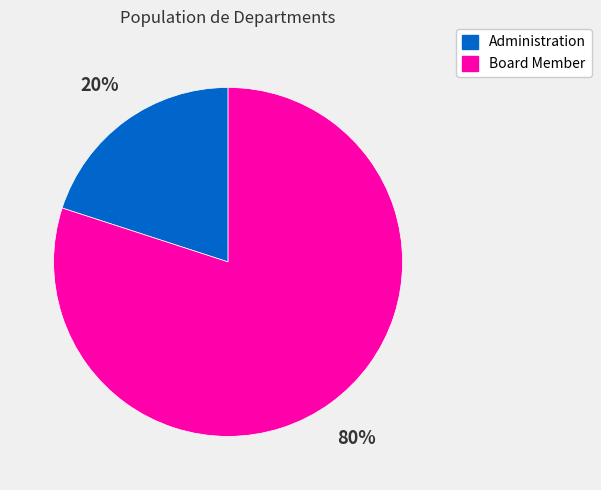

Rank the categories by value from lowest to highest.

Administration, Board Member